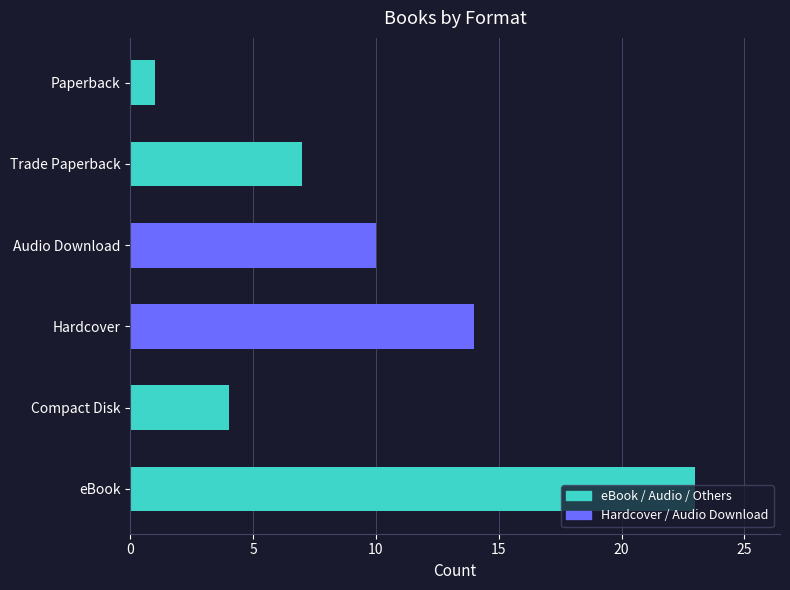

Does the chart contain any negative values?

No